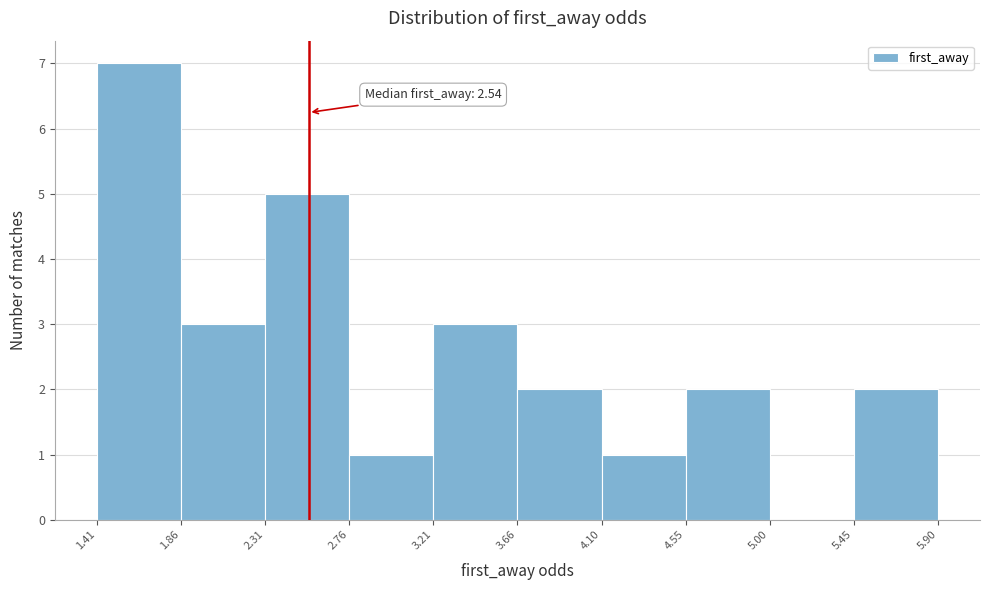

Which range on the x-axis has the tallest bar?

1.41 to 1.86